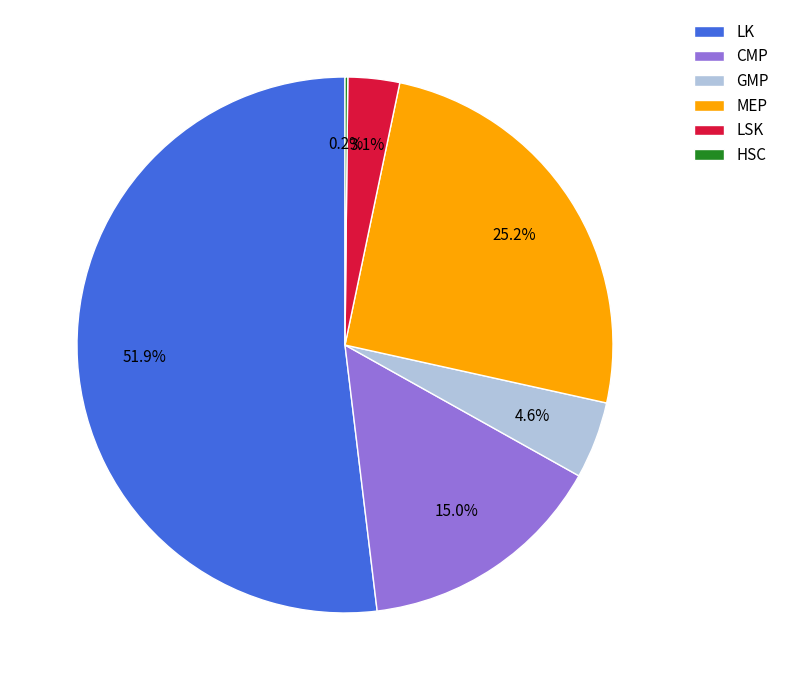

Combined, what portion of the pie is MEP and GMP?

29.8%